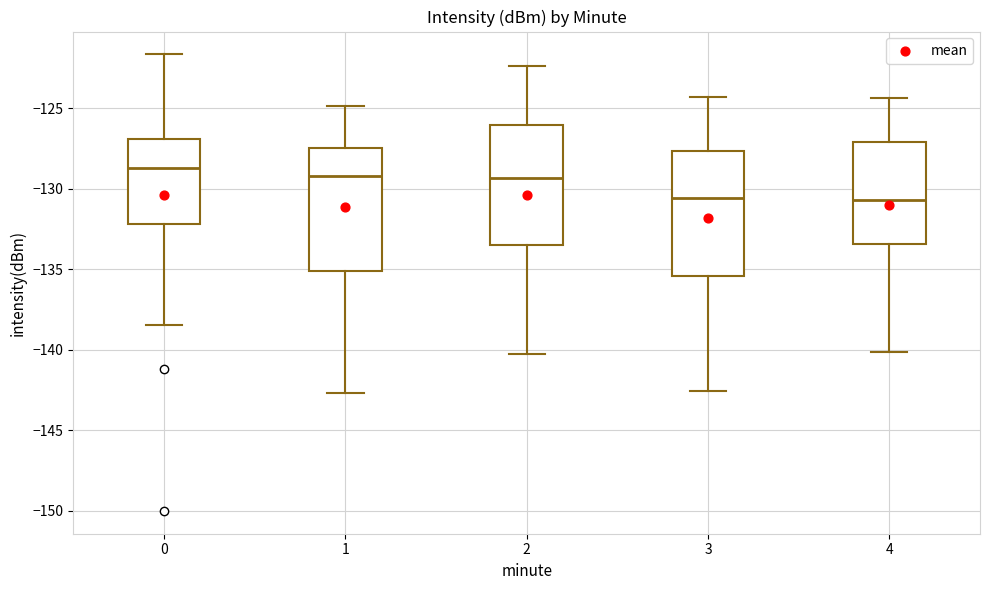

Reading left to right, read every box against the y-axis: the position of its median line, the range the box covers, and the ends of its whiskers. The values are not printed on the chart, so give them approximately, as read against the axis.

0: median -128.5, box -132.0 to -127.0, whiskers -138.5 to -121.5
1: median -129.0, box -135.0 to -127.5, whiskers -142.5 to -125.0
2: median -129.5, box -133.5 to -126.0, whiskers -140.0 to -122.5
3: median -130.5, box -135.5 to -127.5, whiskers -142.5 to -124.5
4: median -130.5, box -133.5 to -127.0, whiskers -140.0 to -124.5